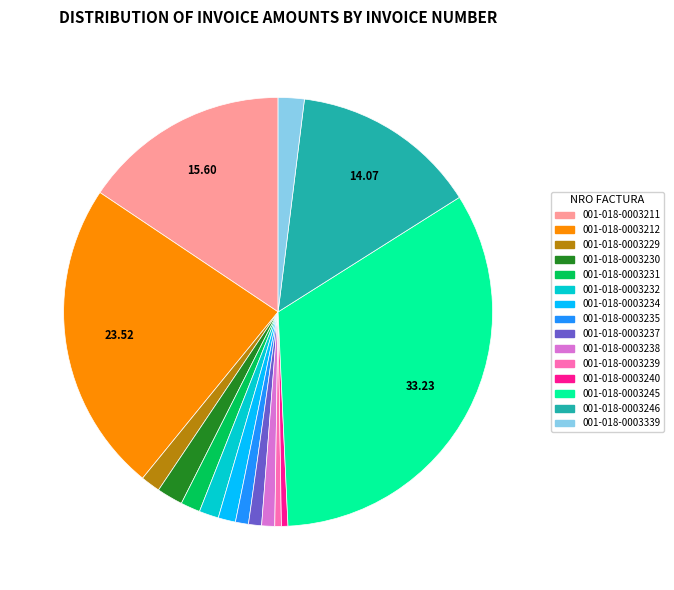

Does 001-018-0003240 represent more than half of the total?

No